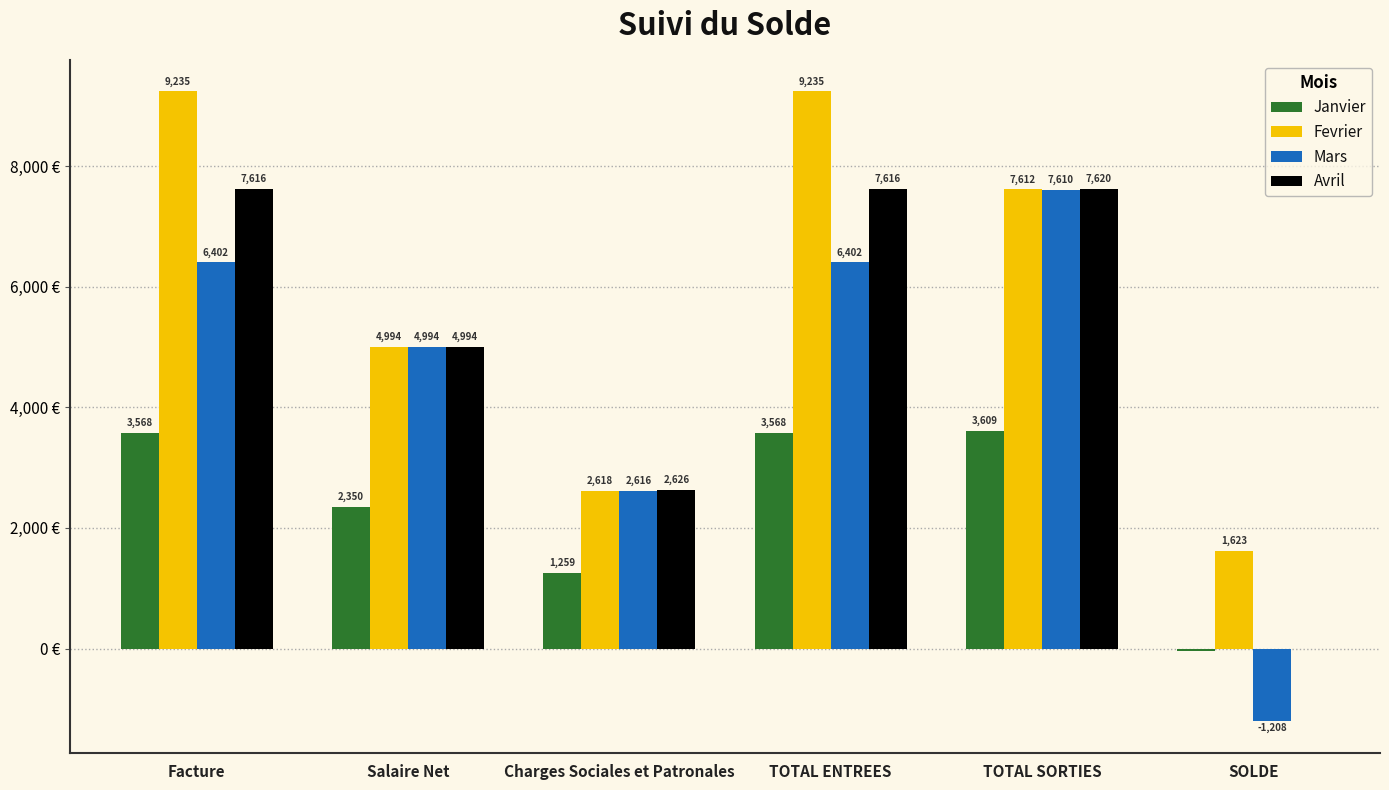

At which label does Avril reach its peak?

TOTAL SORTIES